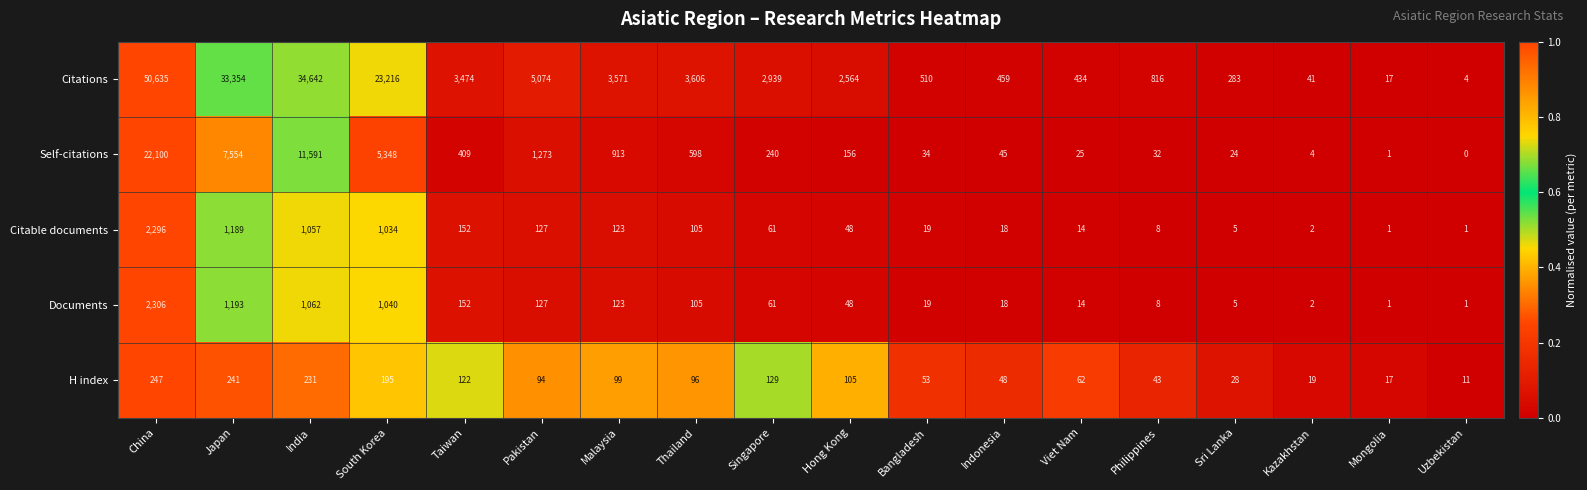

How many distinct data groups are displayed?

5